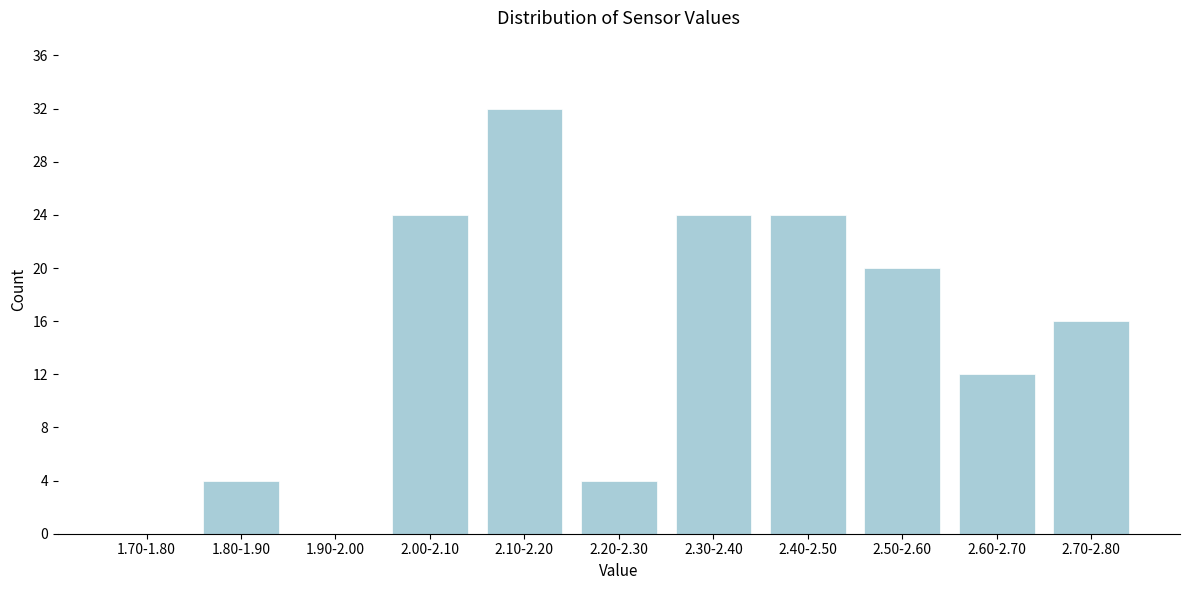

Reading left to right, extract all data points from this chart.

1.70-1.80=0	1.80-1.90=4	1.90-2.00=0	2.00-2.10=24	2.10-2.20=32	2.20-2.30=4	2.30-2.40=24	2.40-2.50=24	2.50-2.60=20	2.60-2.70=12	2.70-2.80=16